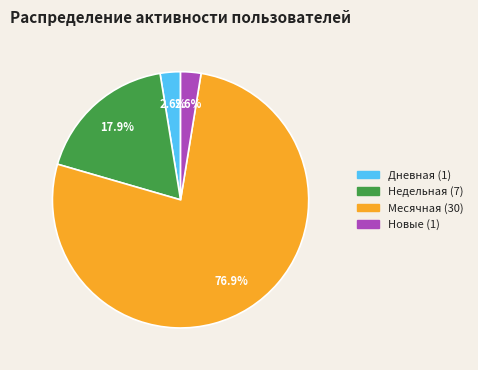

Is there a majority slice in this chart?

Yes